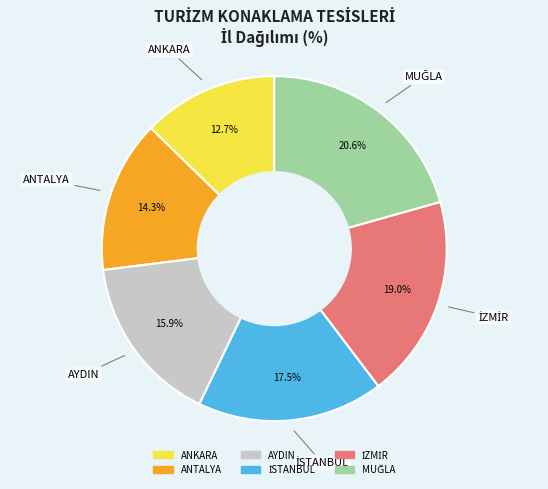

Which category has the smallest portion of the pie?

ANKARA